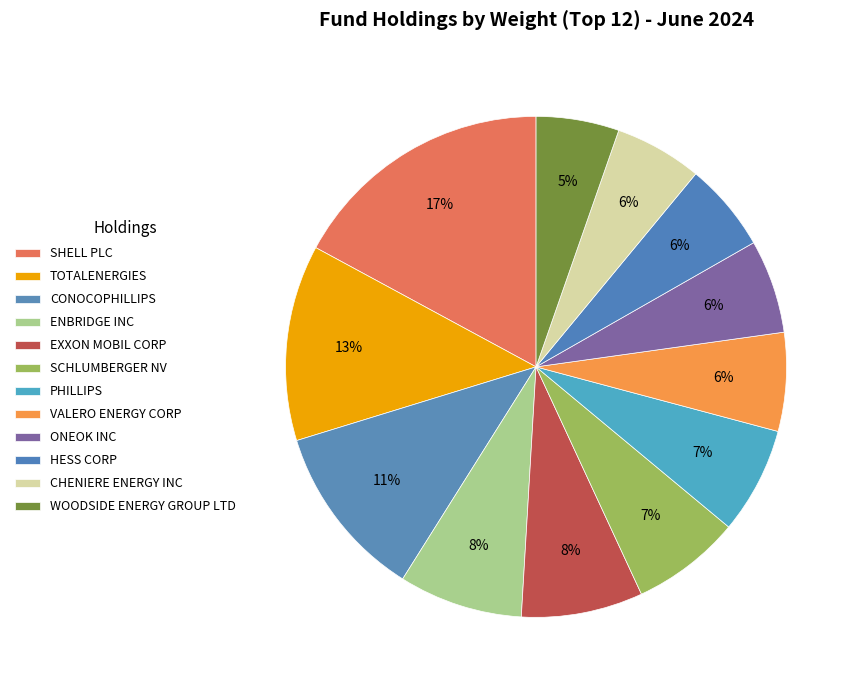

Count the number of slices in the pie.

12